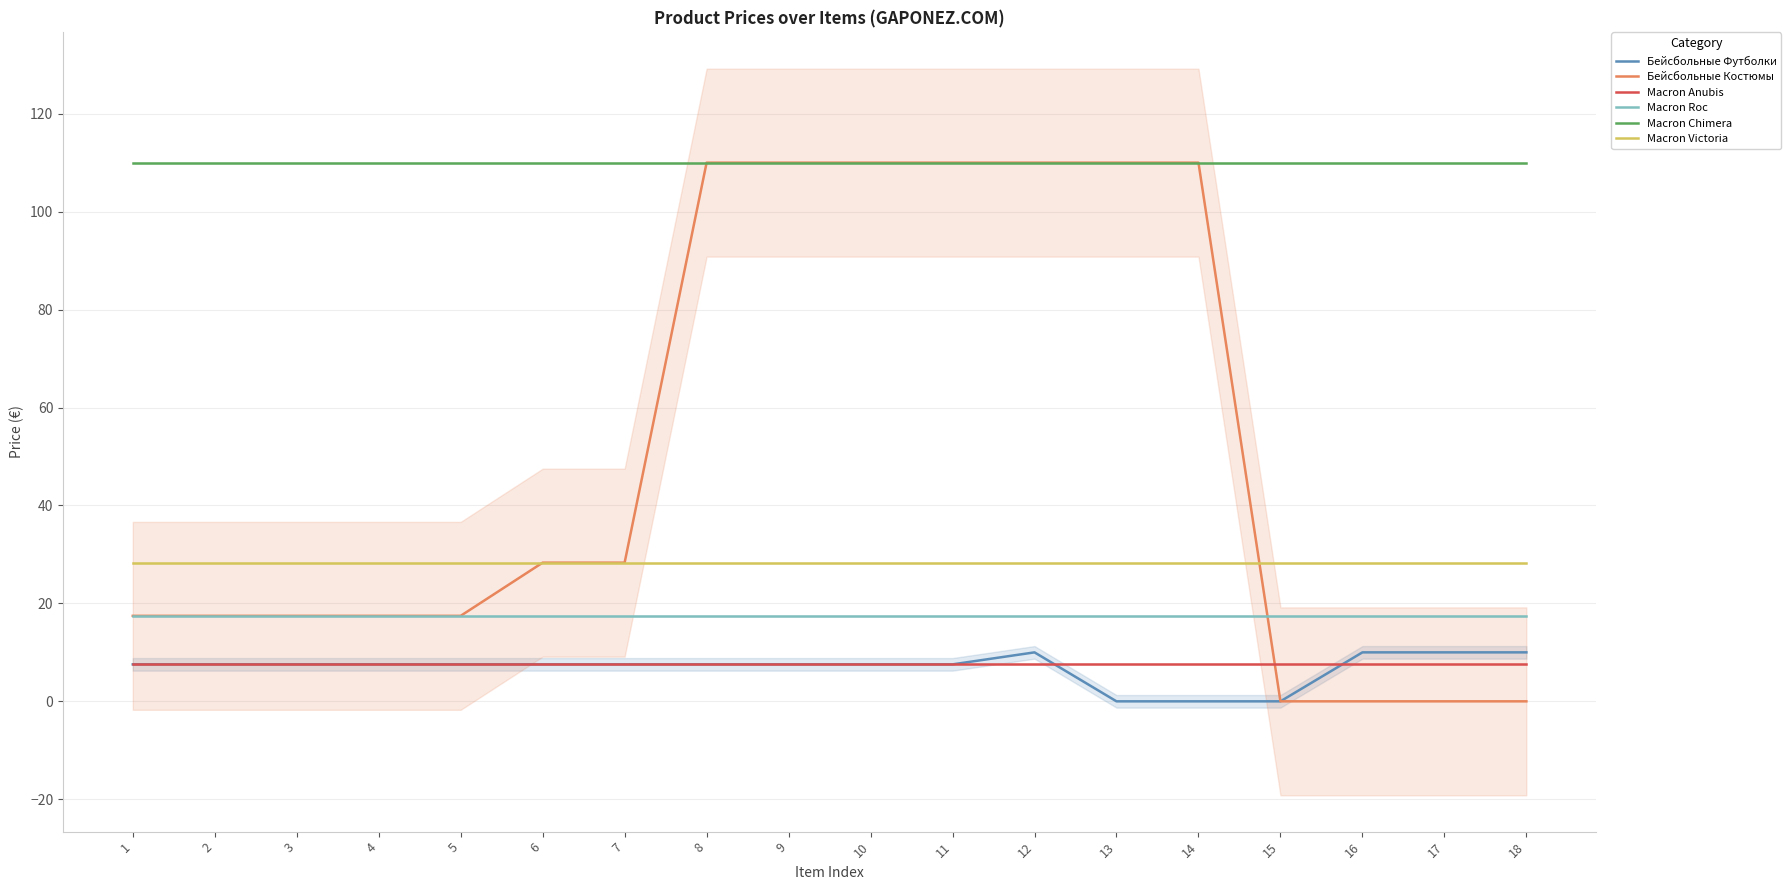

At how many categories does at least one series exceed 107?

18